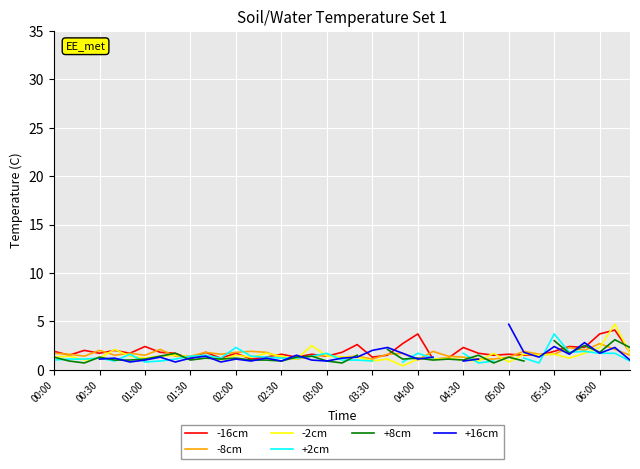

Where does the -2cm series first go above 1?

00:00